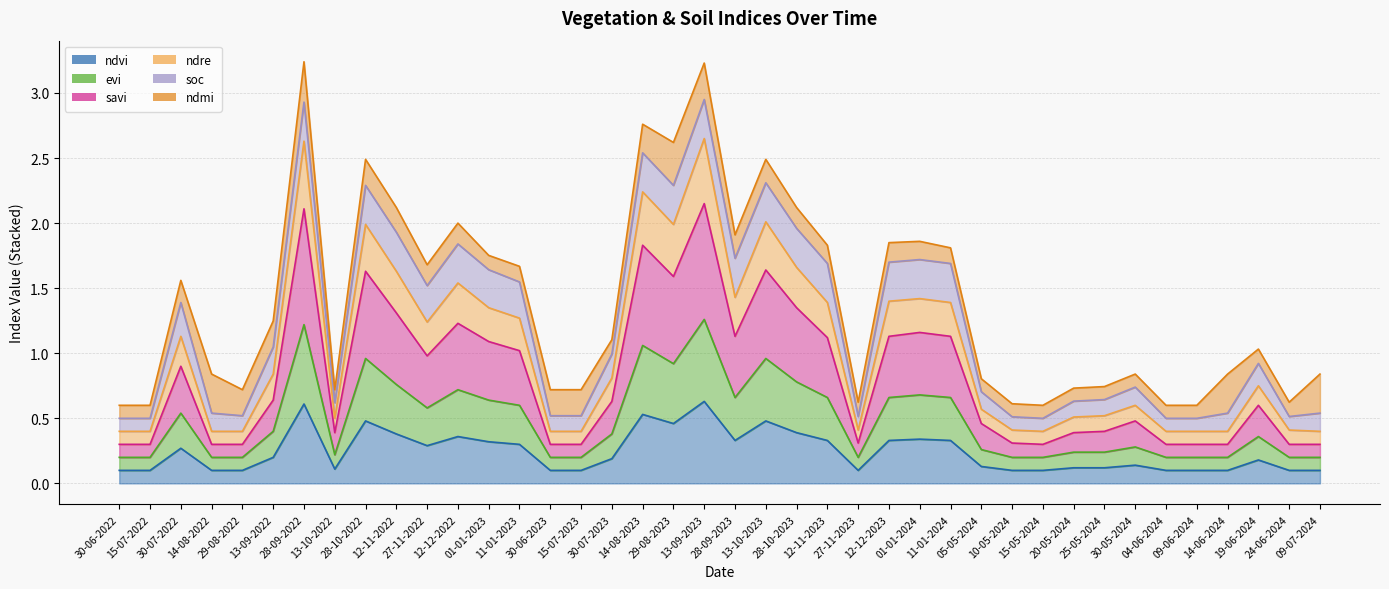

At which category does savi reach its first local valley?

13-10-2022